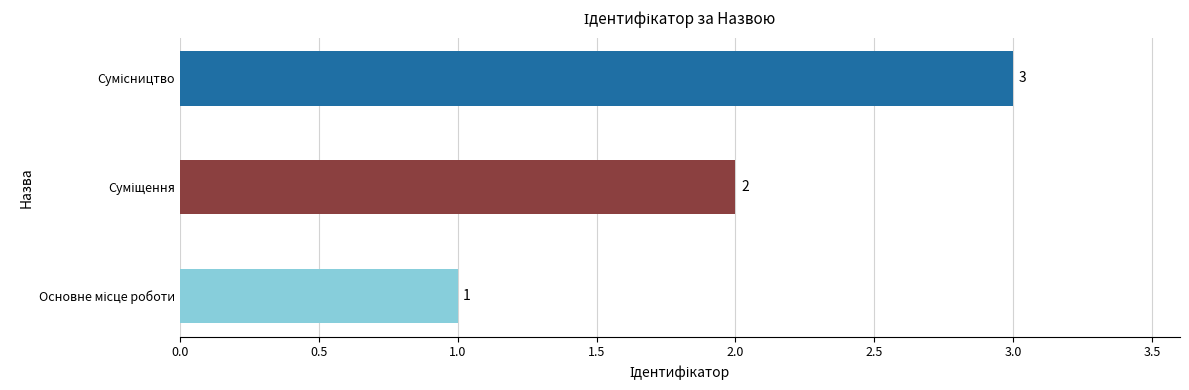

What is the maximum value shown in the chart?

3